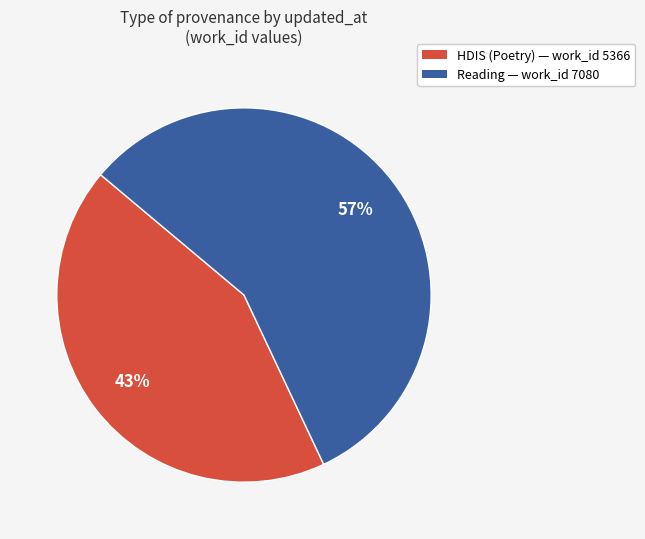

To the nearest percent, what is the difference between the largest and smallest slice percentages?

14%